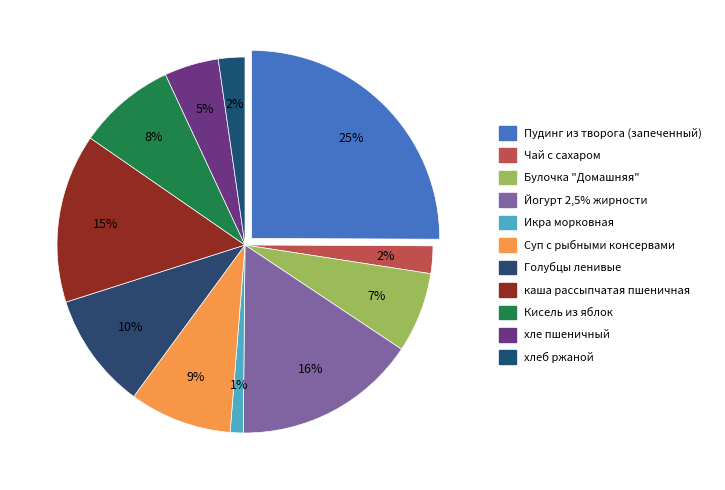

Rank the categories by value from highest to lowest.

Пудинг из творога (запеченный), Йогурт 2,5% жирности, каша рассыпчатая пшеничная, Голубцы ленивые, Суп с рыбными консервами, Кисель из яблок, Булочка "Домашняя", хле пшеничный, Чай с сахаром, хлеб ржаной, Икра морковная